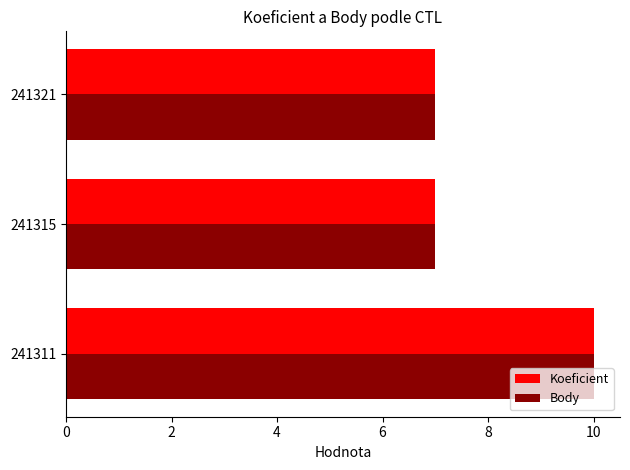

What is the minimum value shown in the chart?

7